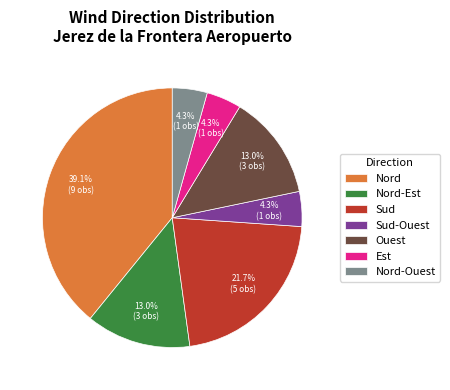

Does Nord-Ouest account for over 50% of the chart?

No